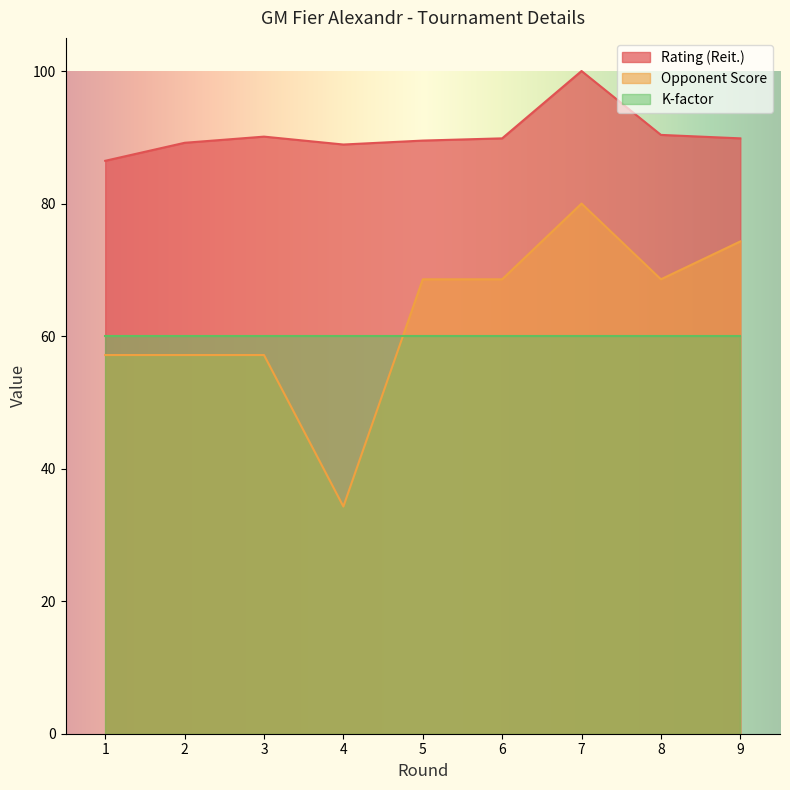

Which series has the widest spread of values?

Opponent Score